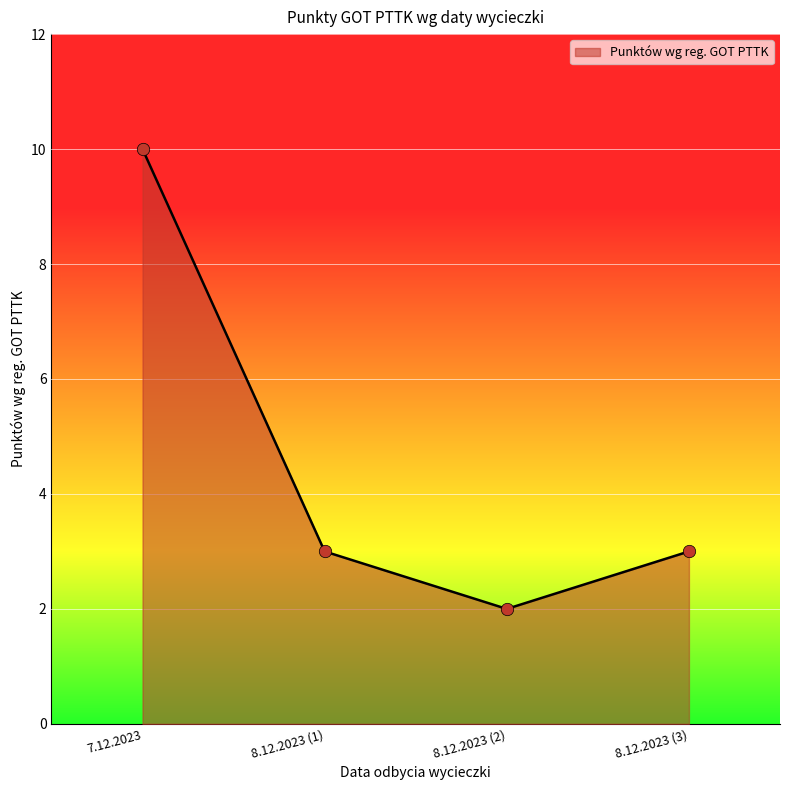

What is the ratio of the value at 8.12.2023 (1) to the value at 7.12.2023?

0.3